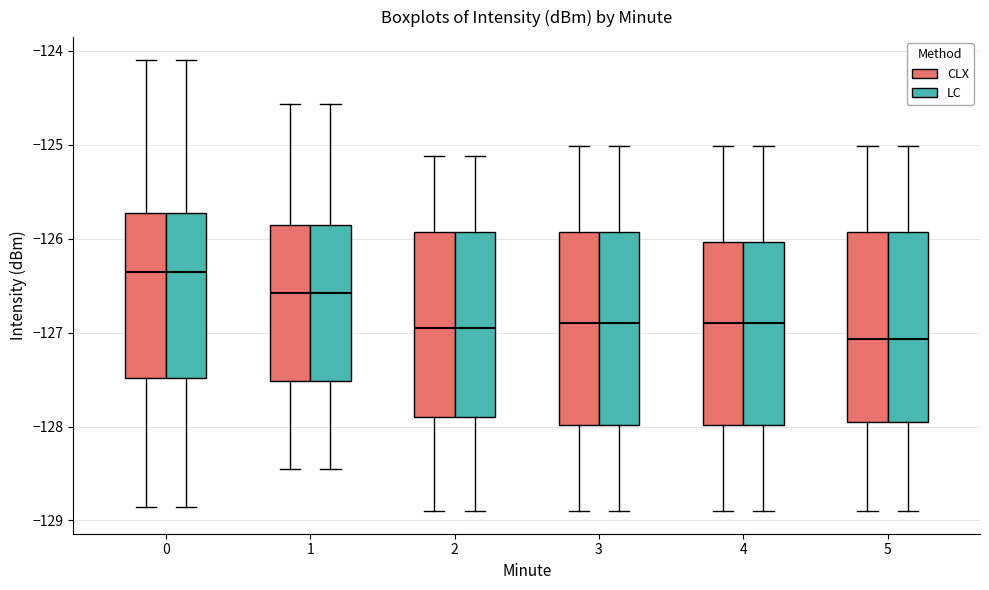

Reading left to right, read every box against the y-axis: the position of its median line, the range the box covers, and the ends of its whiskers. The values are not printed on the chart, so give them approximately, as read against the axis.

0 (CLX): median -126.4, box -127.5 to -125.7, whiskers -128.9 to -124.1
0 (LC): median -126.4, box -127.5 to -125.7, whiskers -128.9 to -124.1
1 (CLX): median -126.6, box -127.5 to -125.9, whiskers -128.5 to -124.6
1 (LC): median -126.6, box -127.5 to -125.9, whiskers -128.5 to -124.6
2 (CLX): median -127.0, box -127.9 to -125.9, whiskers -128.9 to -125.1
2 (LC): median -127.0, box -127.9 to -125.9, whiskers -128.9 to -125.1
3 (CLX): median -126.9, box -128.0 to -125.9, whiskers -128.9 to -125.0
3 (LC): median -126.9, box -128.0 to -125.9, whiskers -128.9 to -125.0
4 (CLX): median -126.9, box -128.0 to -126.0, whiskers -128.9 to -125.0
4 (LC): median -126.9, box -128.0 to -126.0, whiskers -128.9 to -125.0
5 (CLX): median -127.1, box -128.0 to -125.9, whiskers -128.9 to -125.0
5 (LC): median -127.1, box -128.0 to -125.9, whiskers -128.9 to -125.0